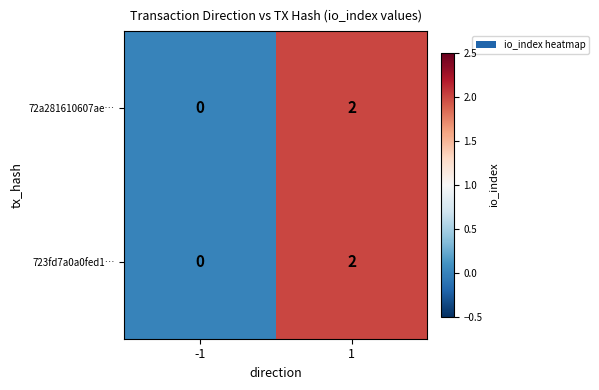

Rank the categories by 723fd7a0a0fed1… value from lowest to highest.

-1, 1